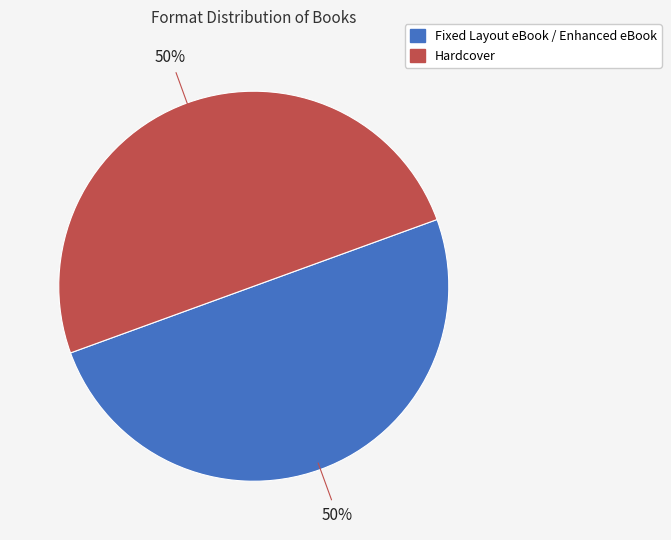

What is the ratio of the value at Hardcover to the value at Fixed Layout eBook / Enhanced eBook?

1.0